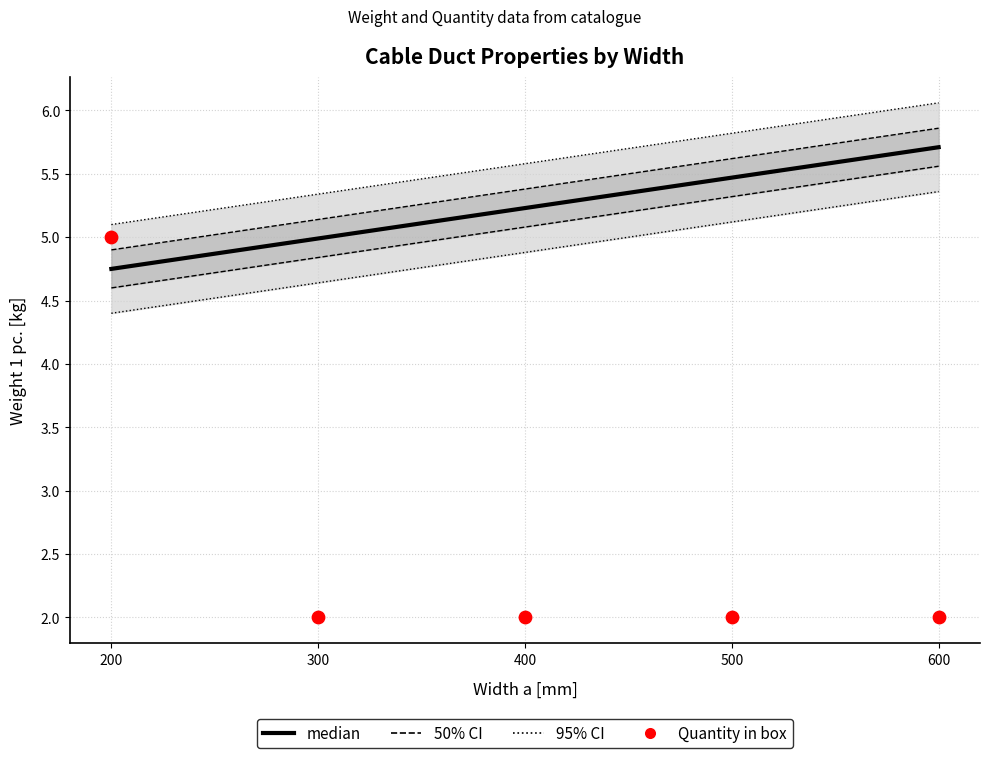

What is the total value across all series at 600?

19.6